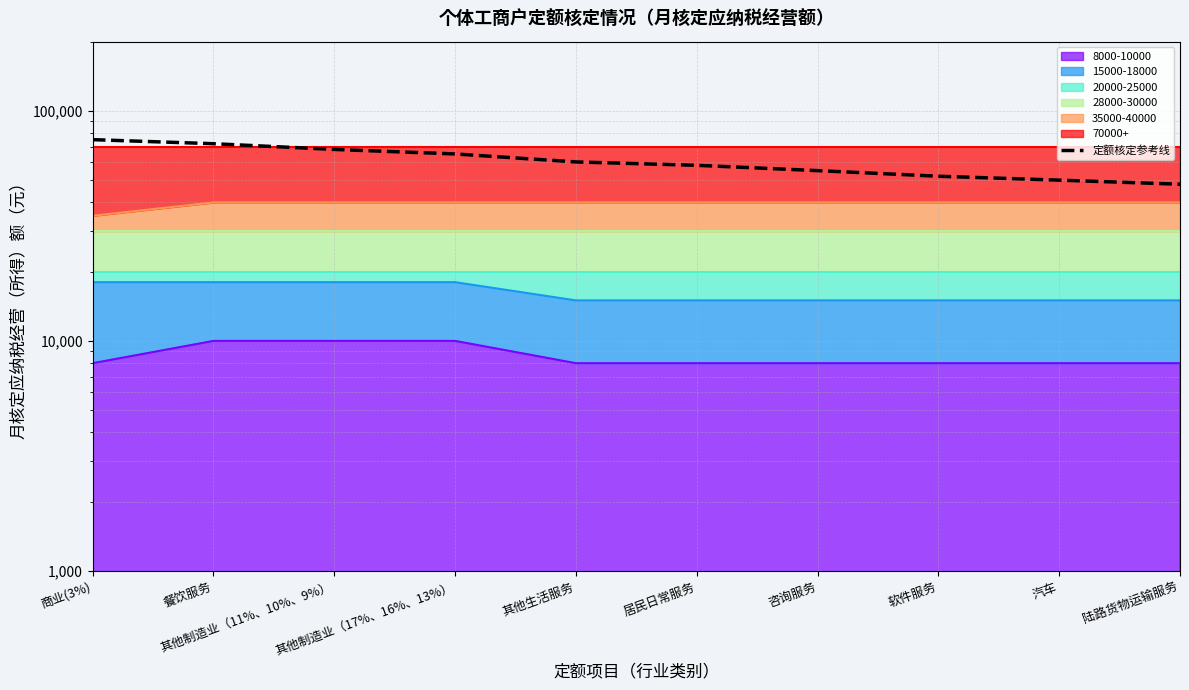

Reading left to right, what are all the values shown in this chart?

75000	72000	68000	65000	60000	58000	55000	52000	50000	48000